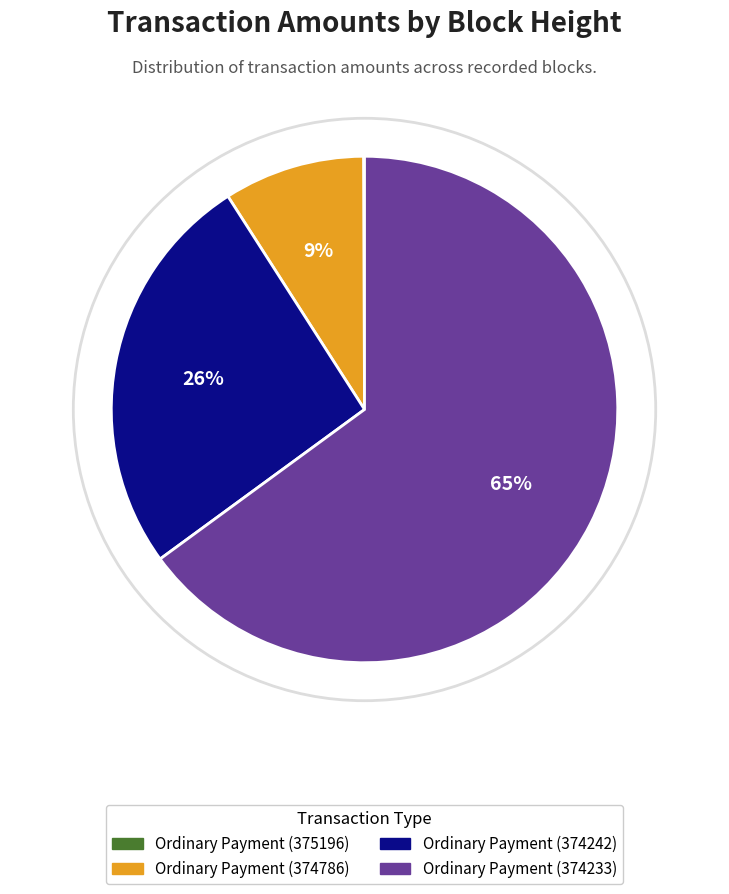

To the nearest percent, what is the average slice percentage?

25%